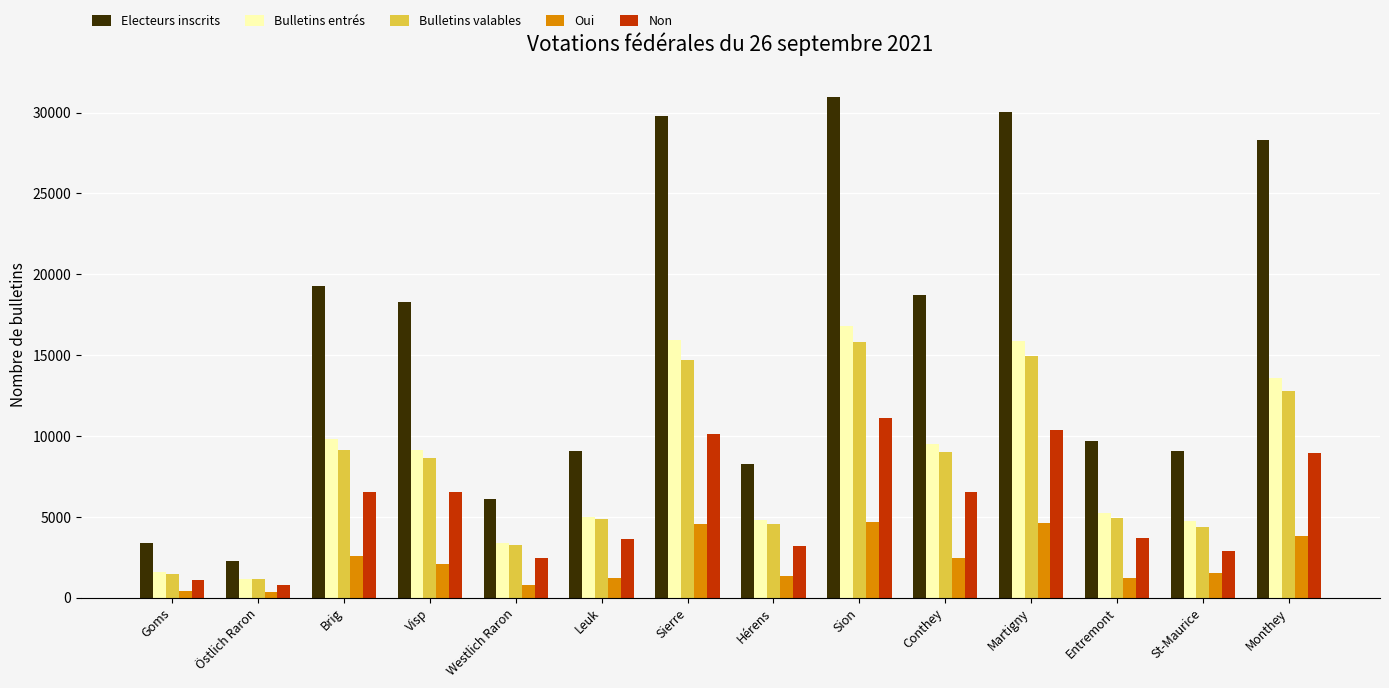

Rank the series by their maximum value, from lowest to highest.

Oui, Non, Bulletins valables, Bulletins entrés, Electeurs inscrits